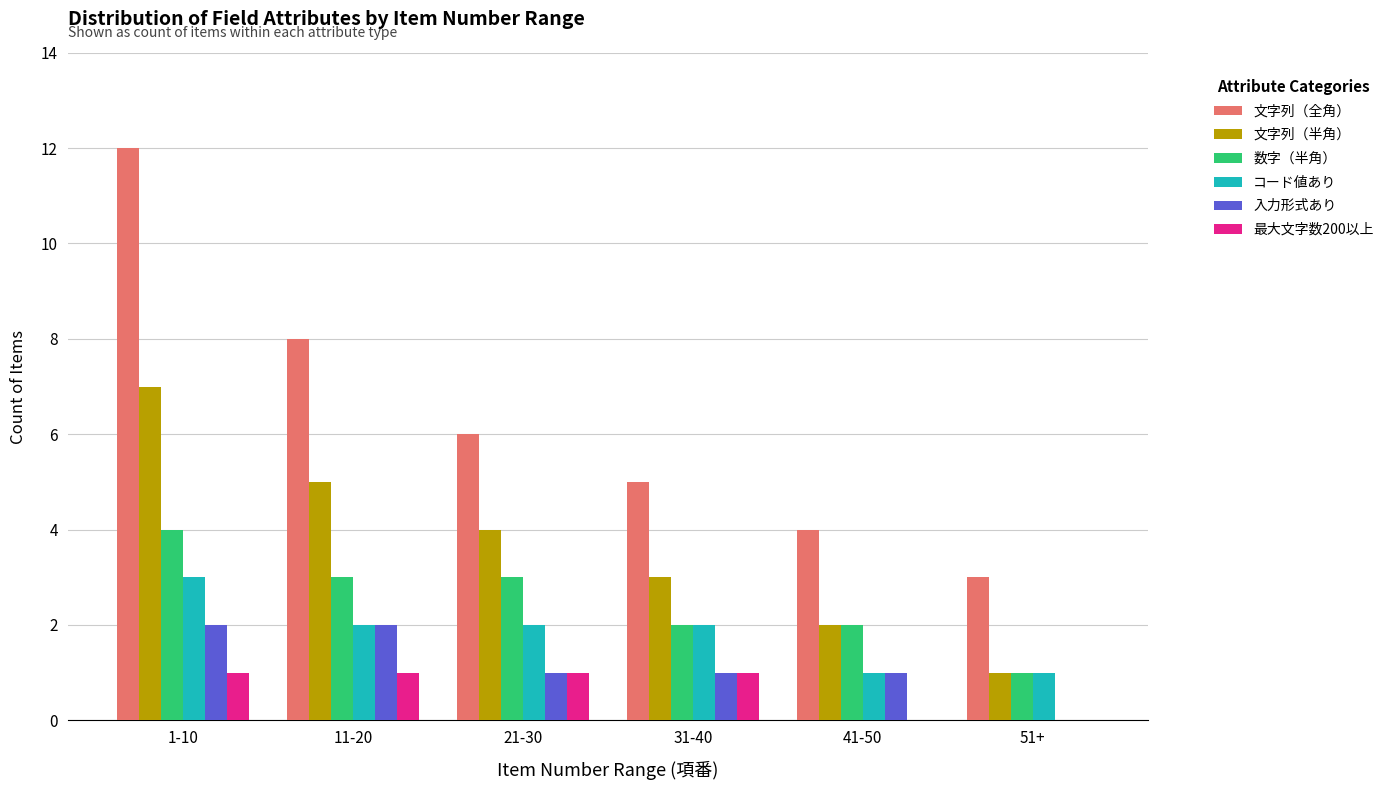

Reading right to left, extract all data points from this chart.

文字列（全角）: 51+=3	41-50=4	31-40=5	21-30=6	11-20=8	1-10=12
文字列（半角）: 51+=1	41-50=2	31-40=3	21-30=4	11-20=5	1-10=7
数字（半角）: 51+=1	41-50=2	31-40=2	21-30=3	11-20=3	1-10=4
コード値あり: 51+=1	41-50=1	31-40=2	21-30=2	11-20=2	1-10=3
入力形式あり: 51+=0	41-50=1	31-40=1	21-30=1	11-20=2	1-10=2
最大文字数200以上: 51+=0	41-50=0	31-40=1	21-30=1	11-20=1	1-10=1